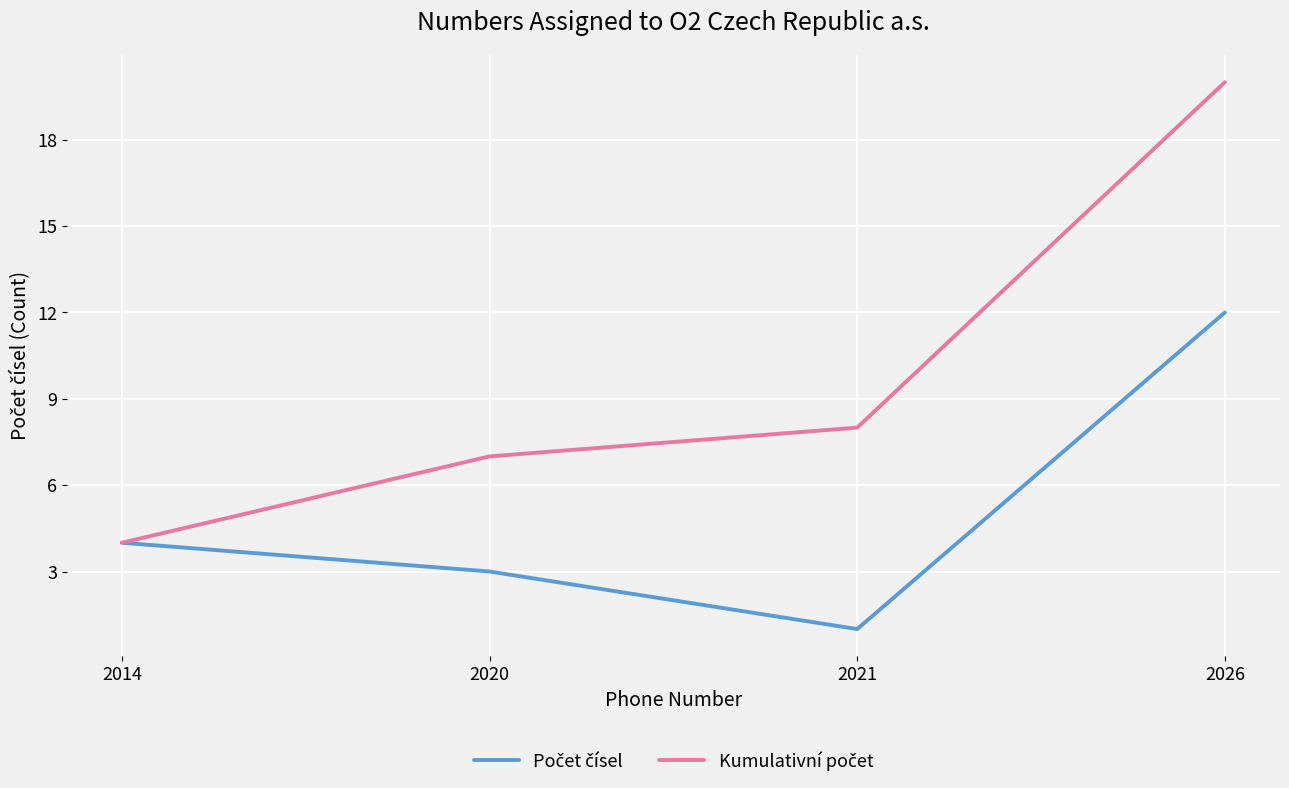

At how many categories does at least one series exceed 12?

1